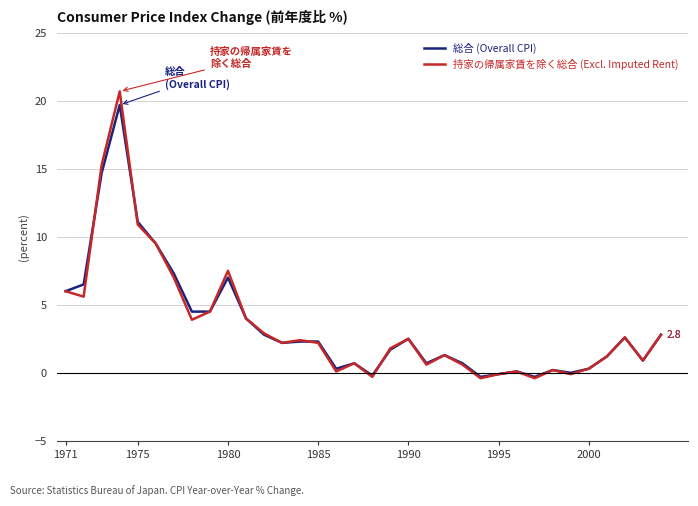

What is the maximum value shown in the chart?

20.7